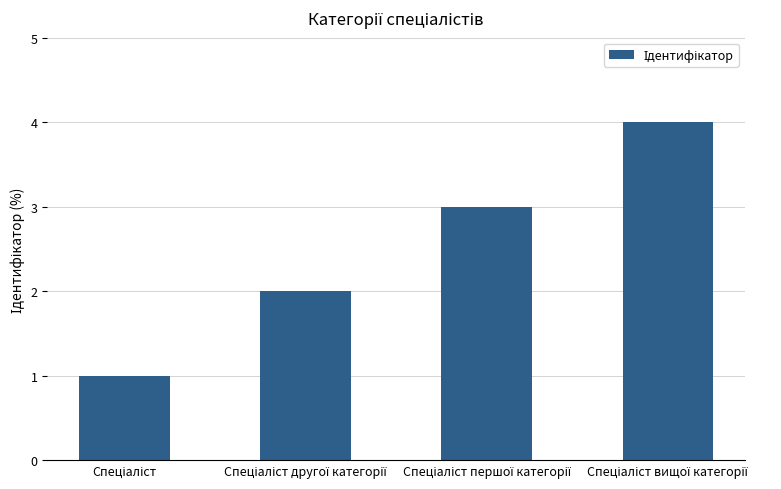

What is the difference between the maximum and minimum values?

3